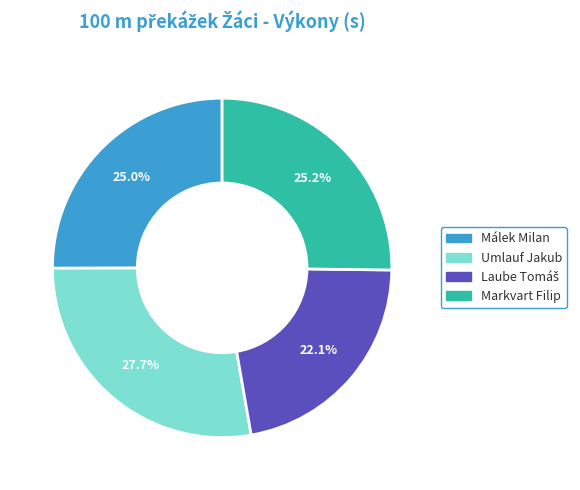

What percentage is the Markvart Filip slice, to the nearest percent?

25%